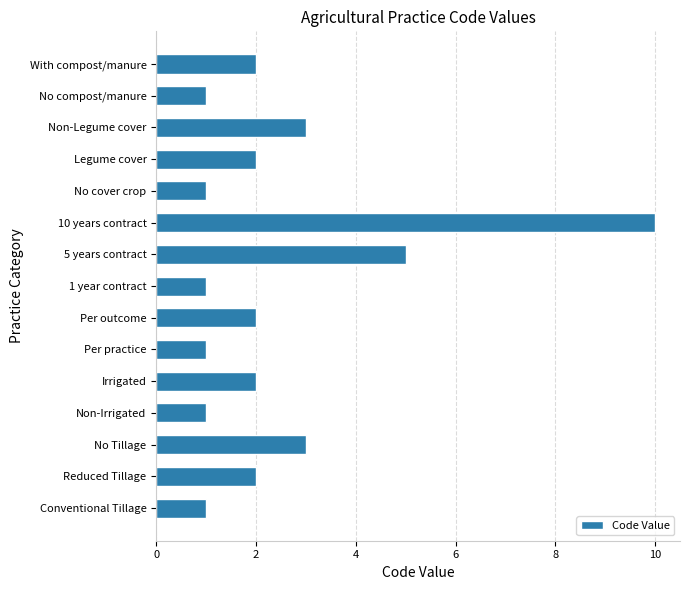

What is the ratio of the value at 10 years contract to the value at With compost/manure?

5.0